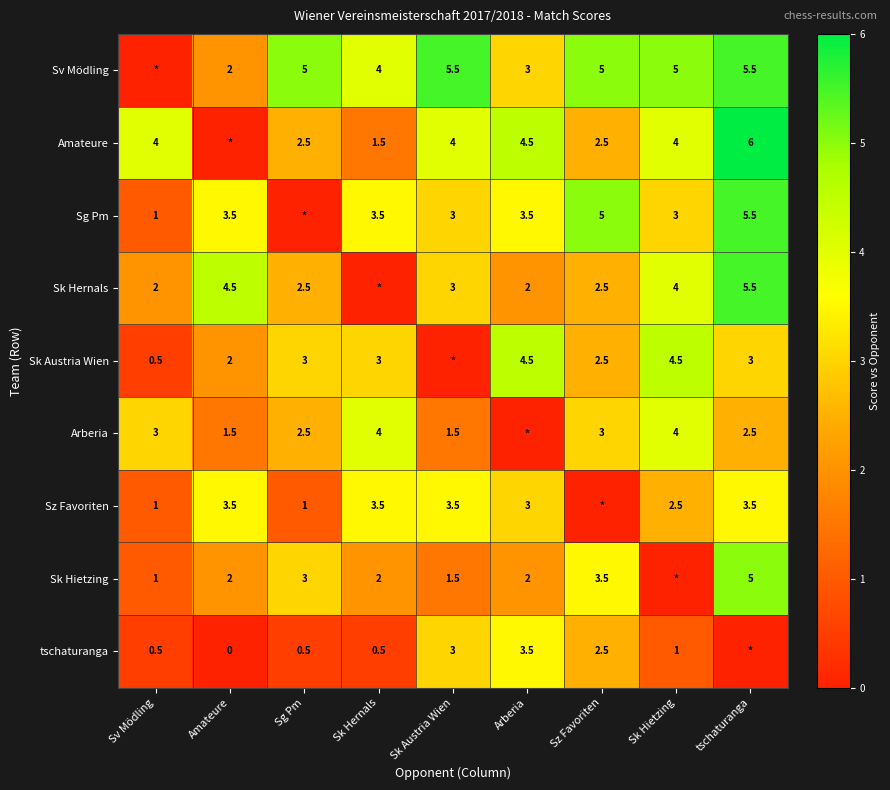

At which category does the chart reach its peak across all series?

tschaturanga